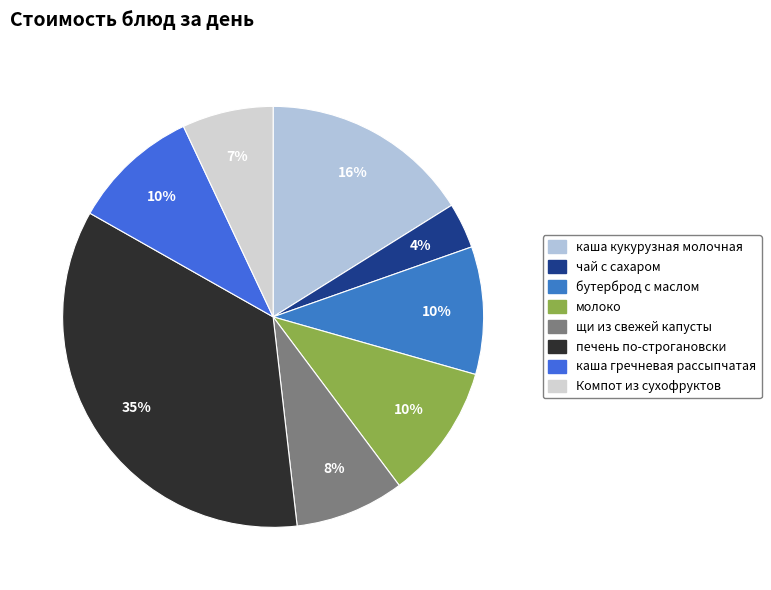

What percentage is the каша гречневая рассыпчатая slice, to the nearest percent?

10%